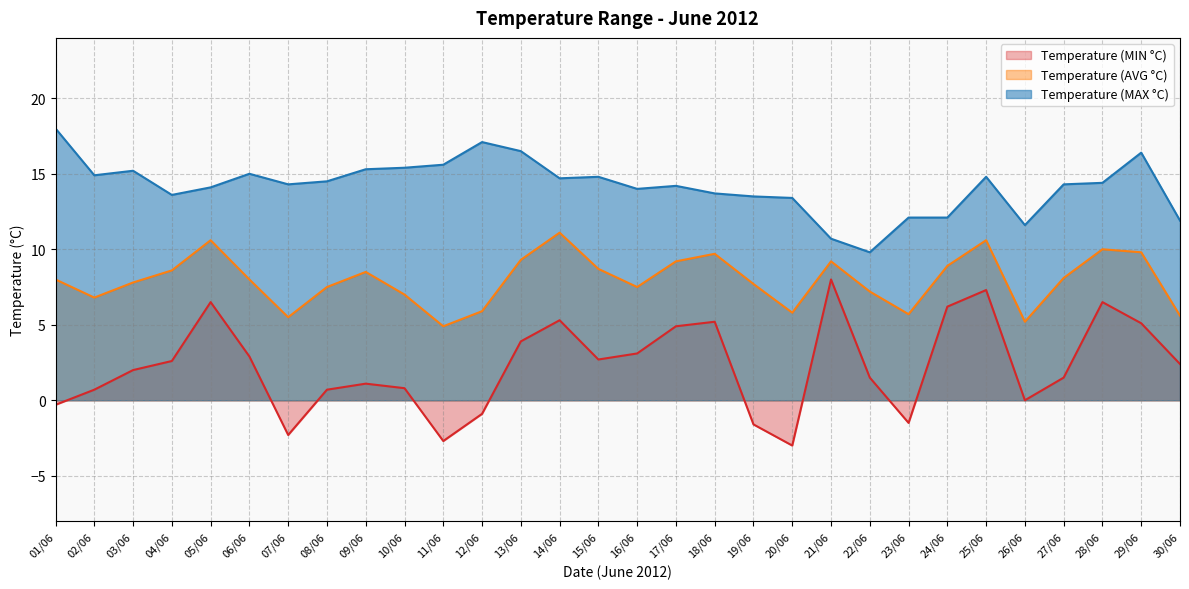

At which category is the sum across all series the highest?

25/06